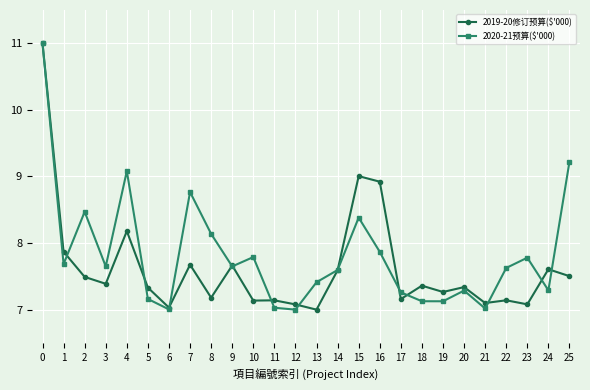

What is the spread (max minus min) of values at 22?

0.5